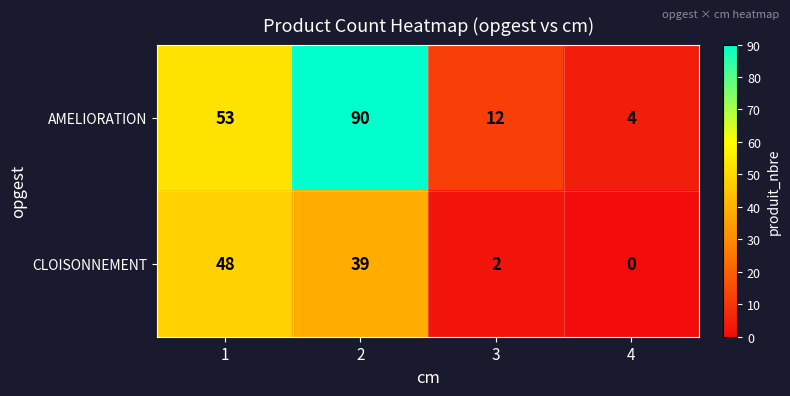

Rank the series at 3 from lowest to highest value.

CLOISONNEMENT, AMELIORATION